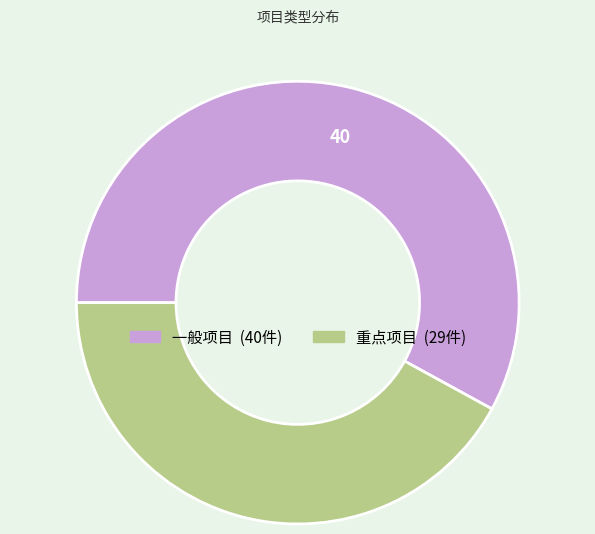

Which slice is the largest?

一般项目